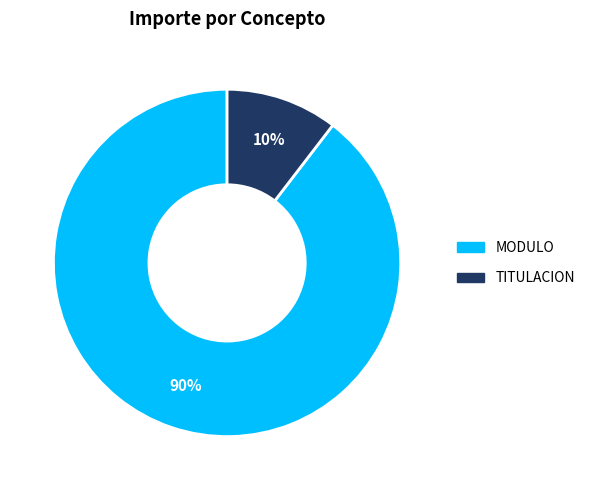

Count the number of slices in the pie.

2